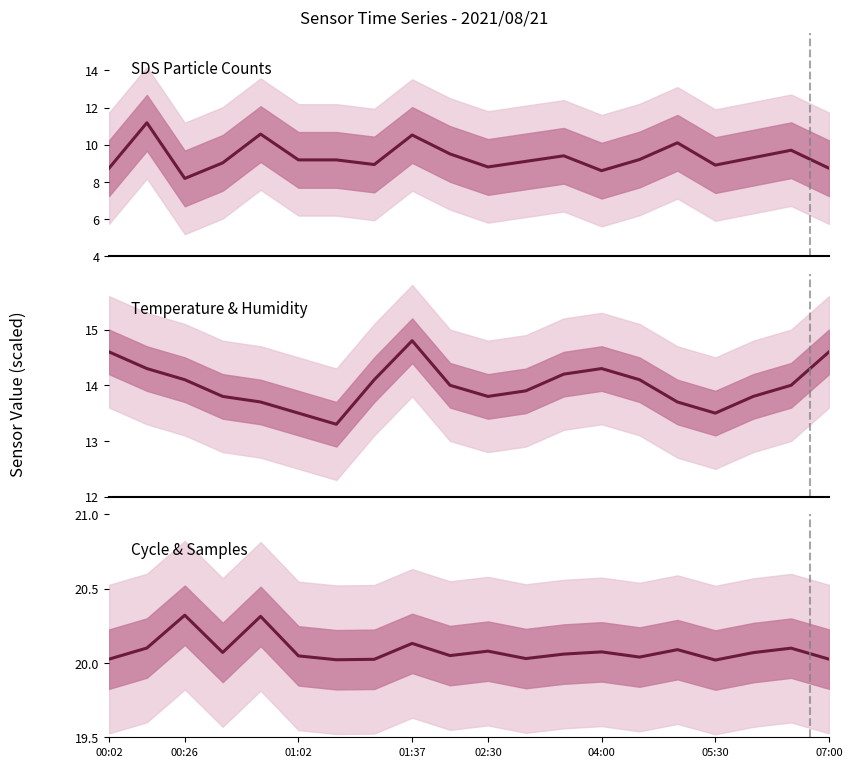

How many lines are shown in the chart?

3